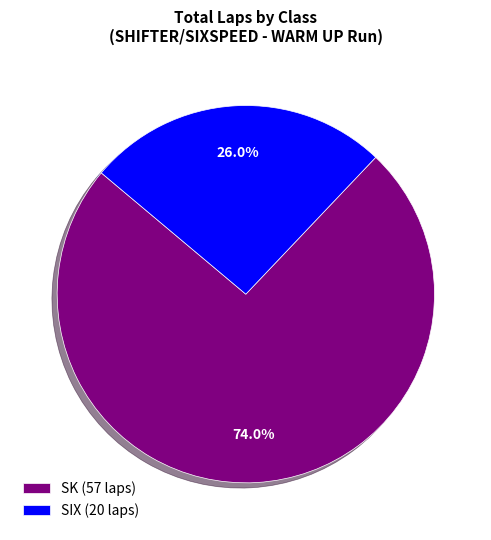

How much of the chart is everything except SK (57 laps)?

26.0%